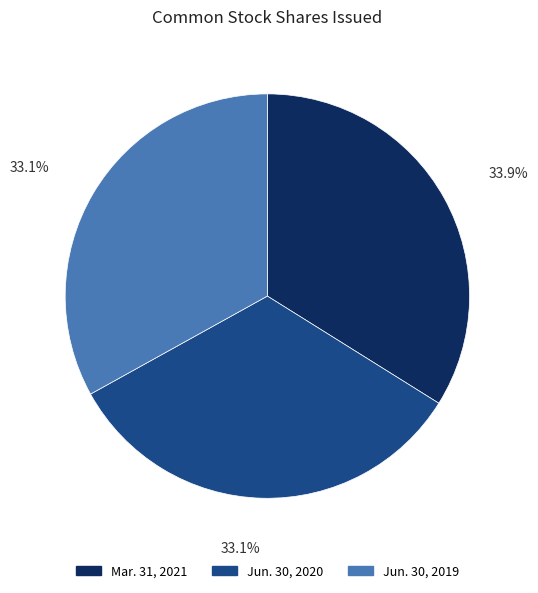

Approximately how many times larger is the value at Jun. 30, 2019 compared to Mar. 31, 2021?

1.0